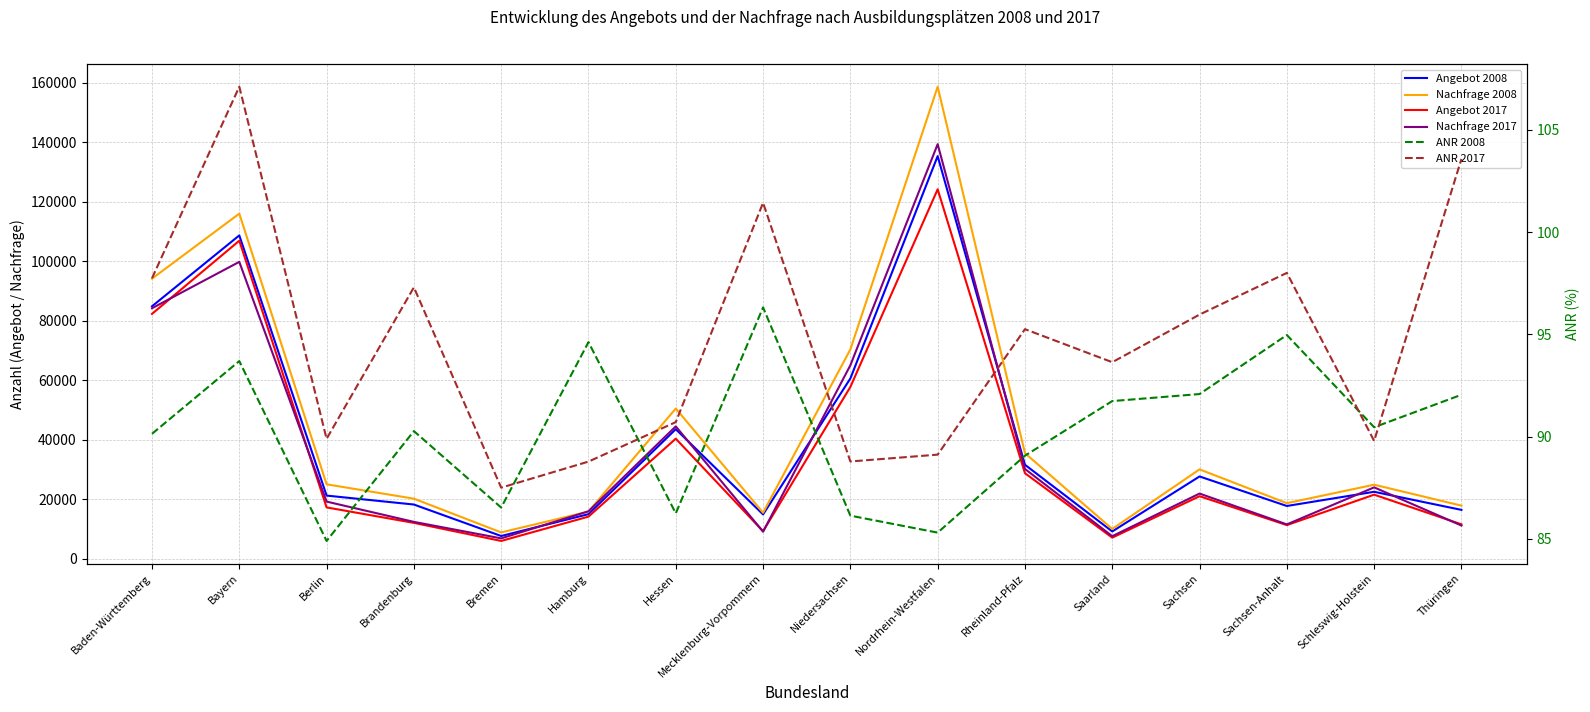

What is the highest value of the ANR 2008 series?

96.3